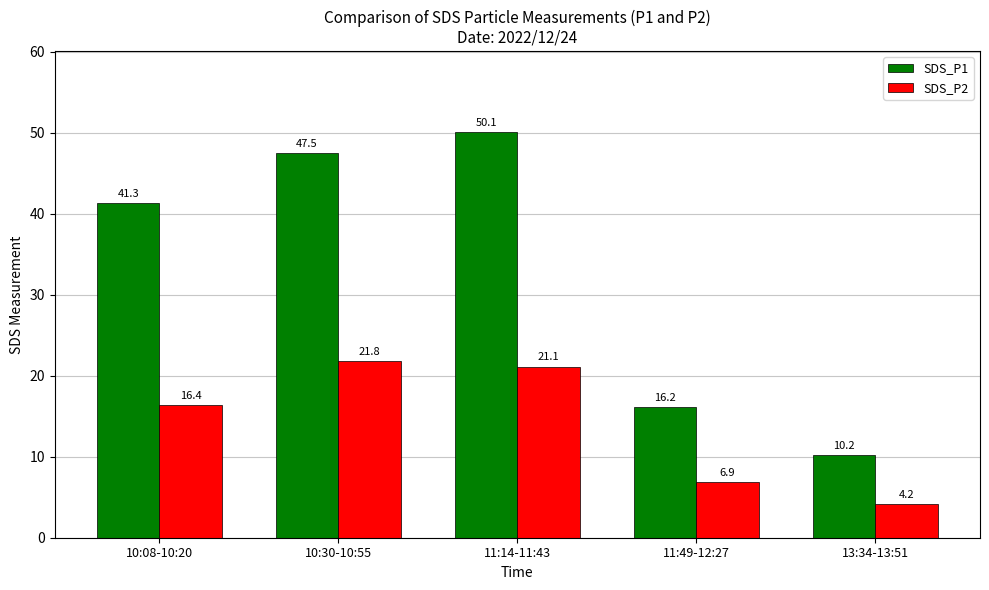

Is it true that SDS_P2 equals 24.0 at 10:08-10:20?

False